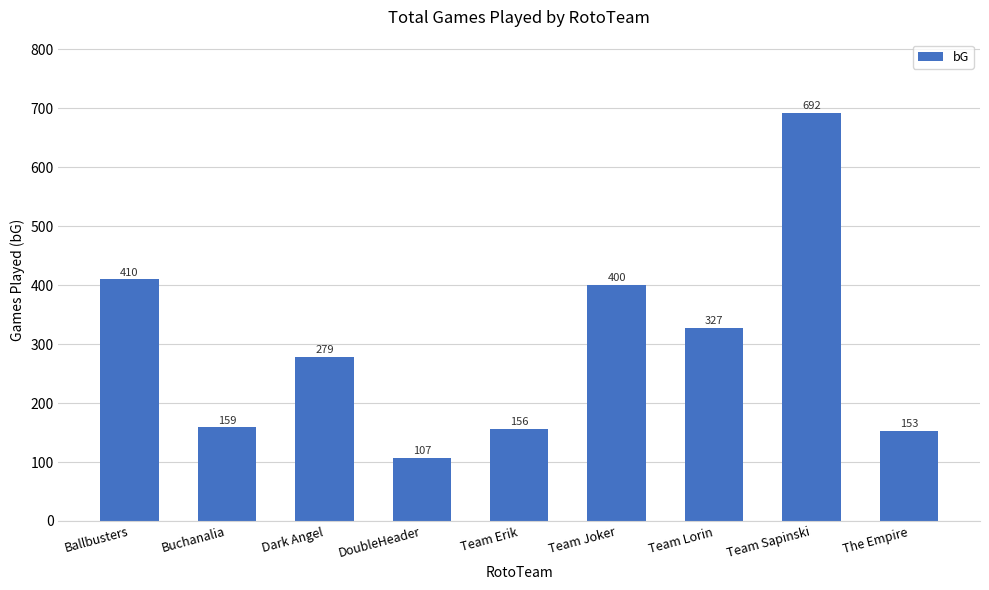

List the labels in order of value, largest first.

Team Sapinski, Ballbusters, Team Joker, Team Lorin, Dark Angel, Buchanalia, Team Erik, The Empire, DoubleHeader